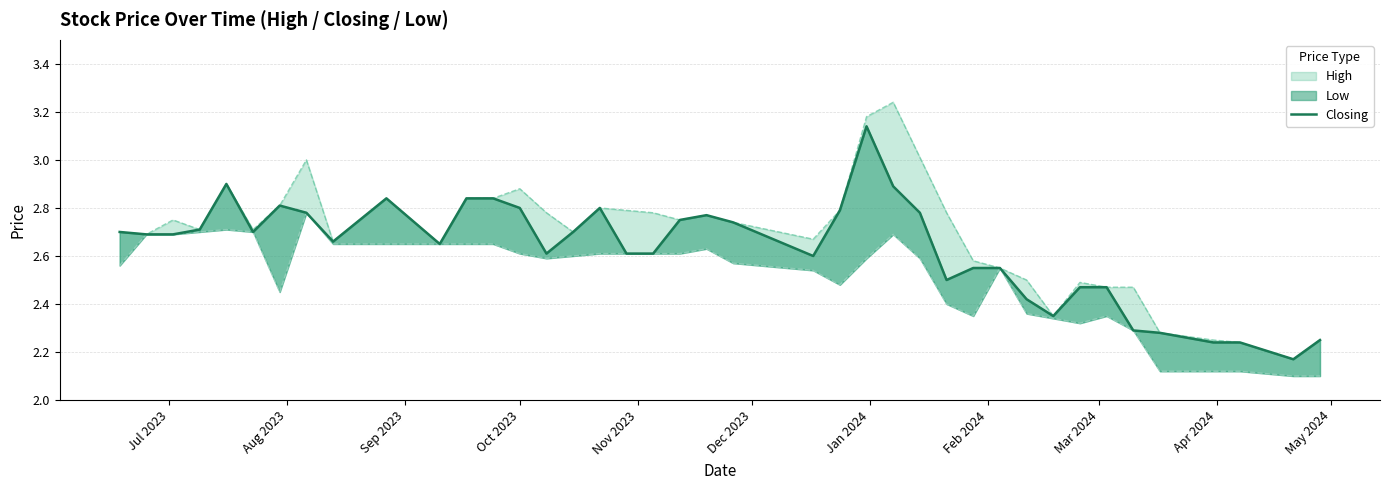

Does the chart display data point markers on the line(s)?

No